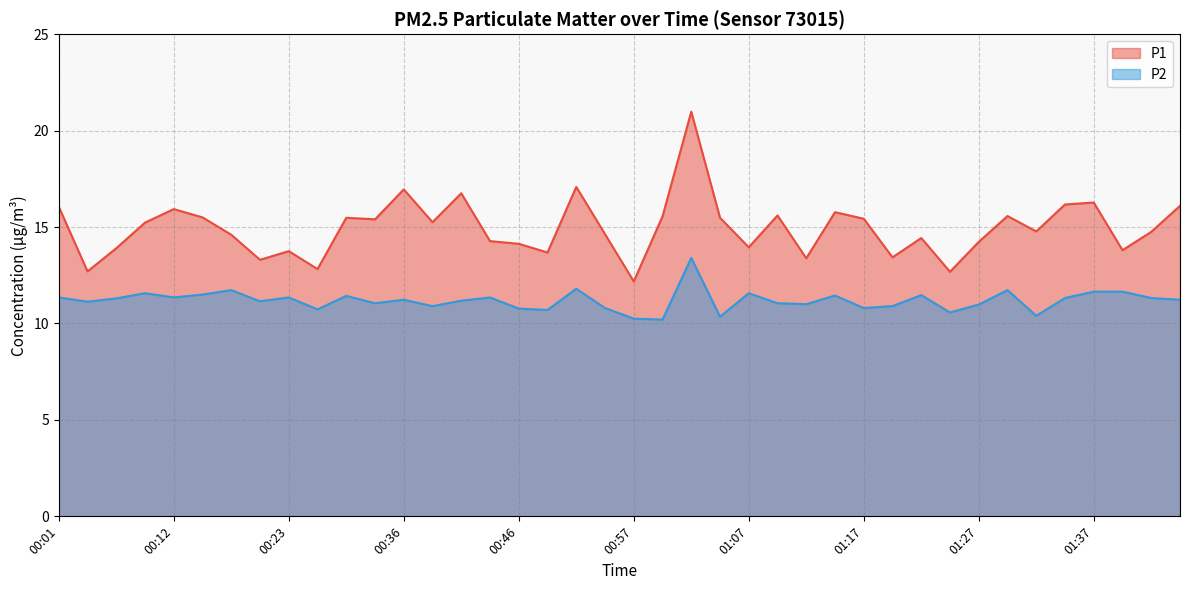

True or false: P2 and P1 cross at least once.

False